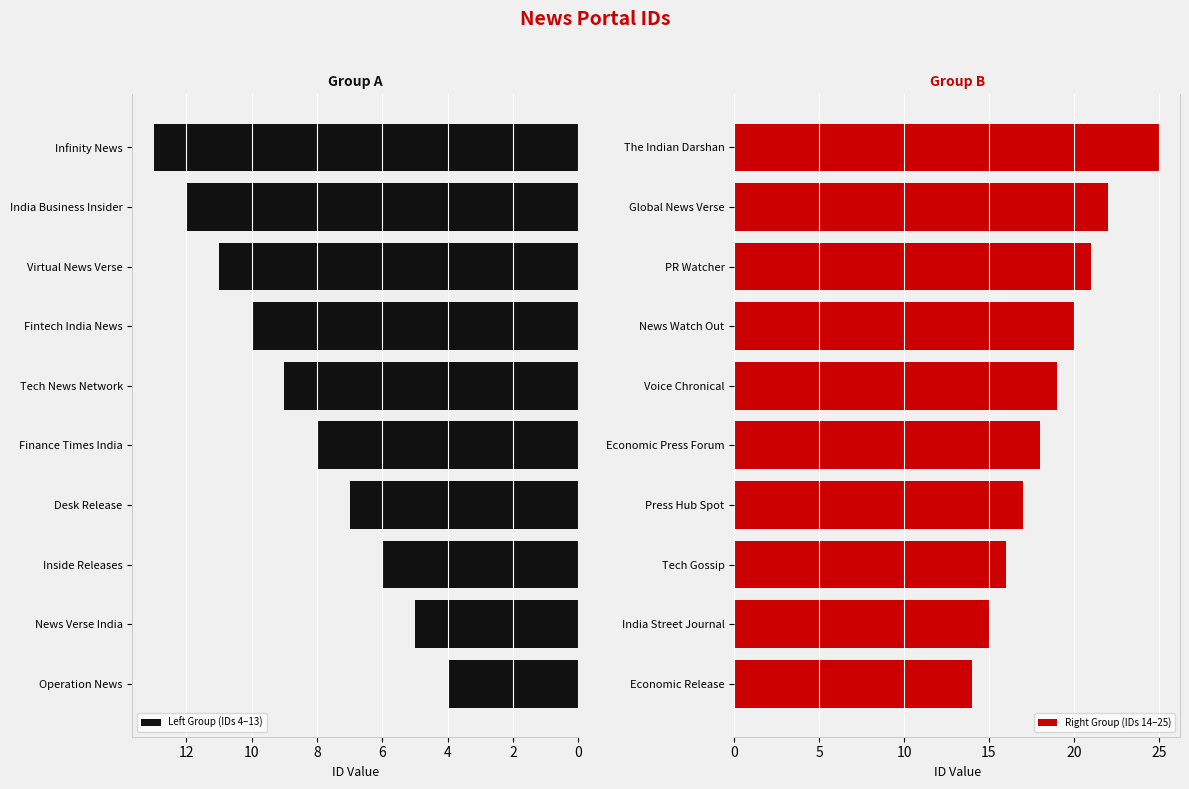

Reading left to right, what are all the values shown in this chart?

Left Group (IDs 4–13): 4	5	6	7	8	9	10	11	12	13
Right Group (IDs 14–25): 14	15	16	17	18	19	20	21	22	25